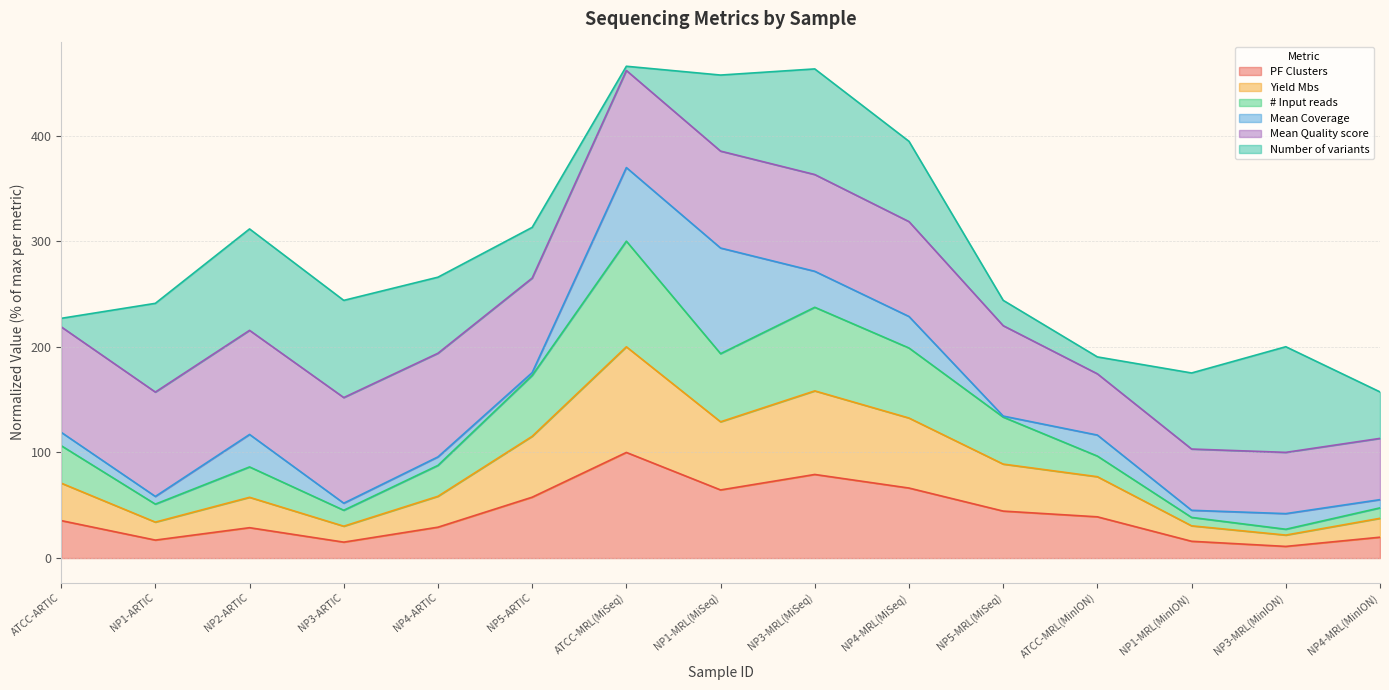

At which label does PF Clusters reach its peak?

ATCC-MRL(MiSeq)